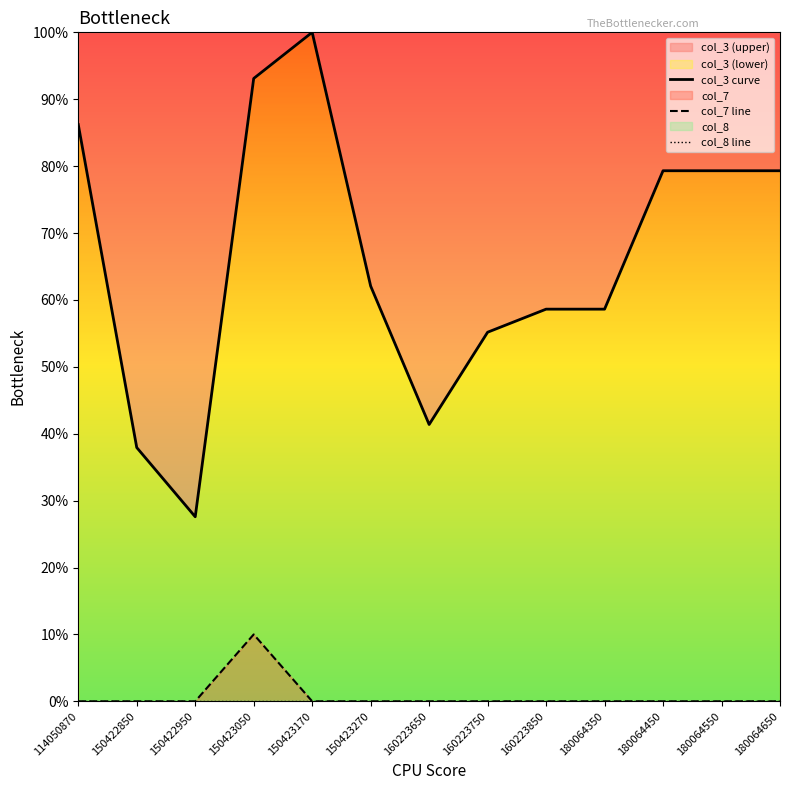

The col_3 curve series shows 96.2 at 180064350. True or false?

False